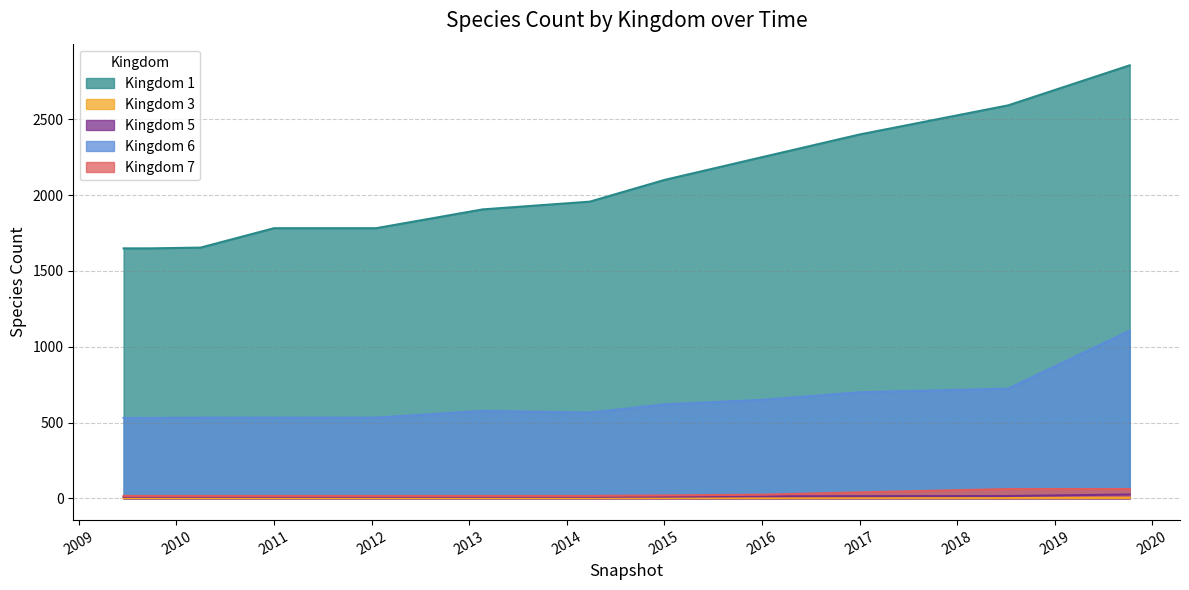

What is the sum of all 6 values?

7604